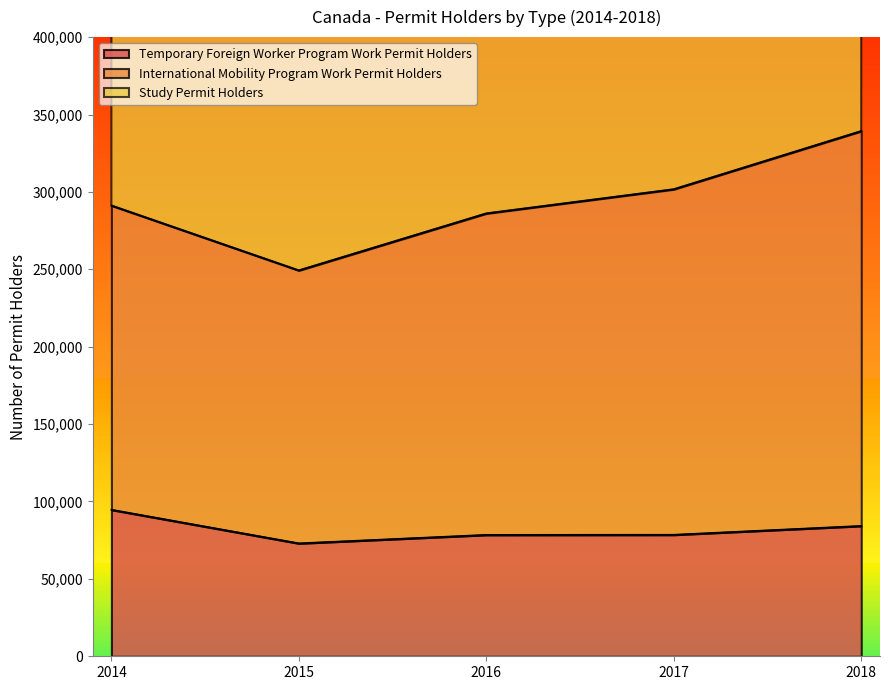

At which category is the sum across all series the highest?

2018